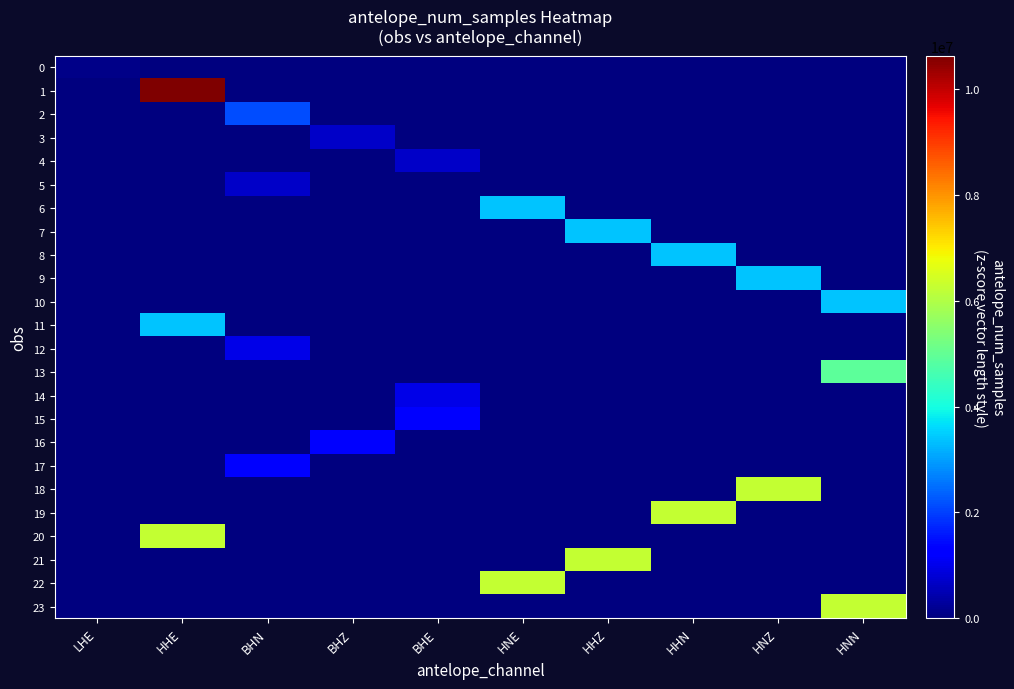

At how many categories does at least one series exceed 4936738?

6